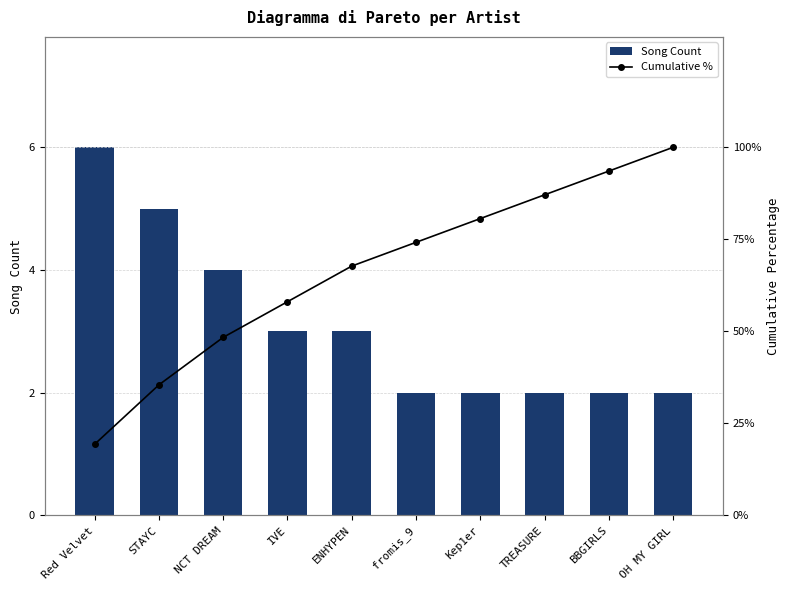

The value of Cumulative % at Kep1er is 19.7. True or false?

False